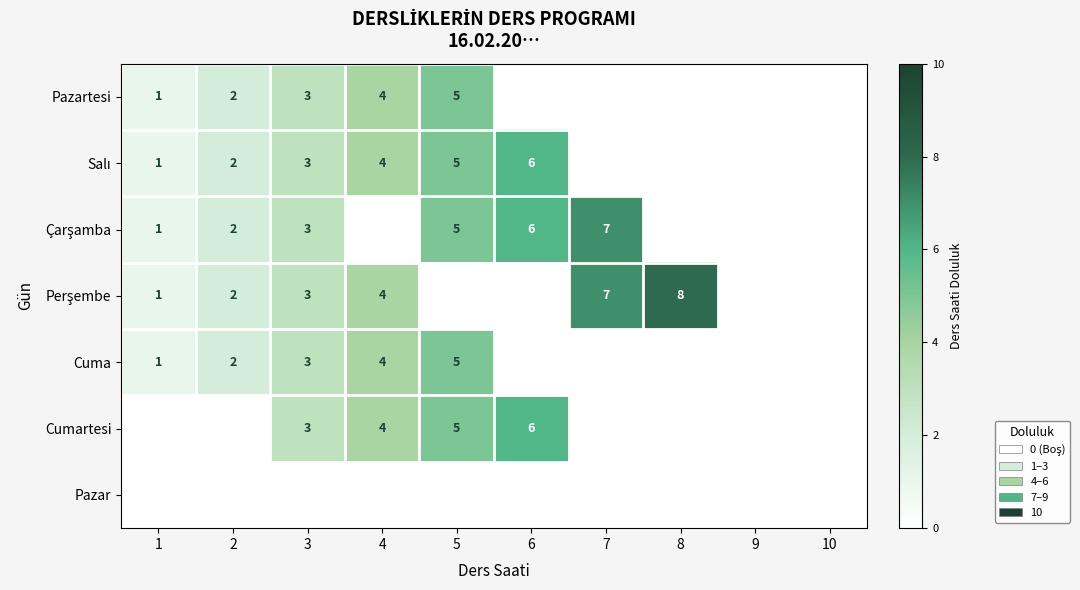

The Cumartesi series shows 1 at 5. True or false?

False